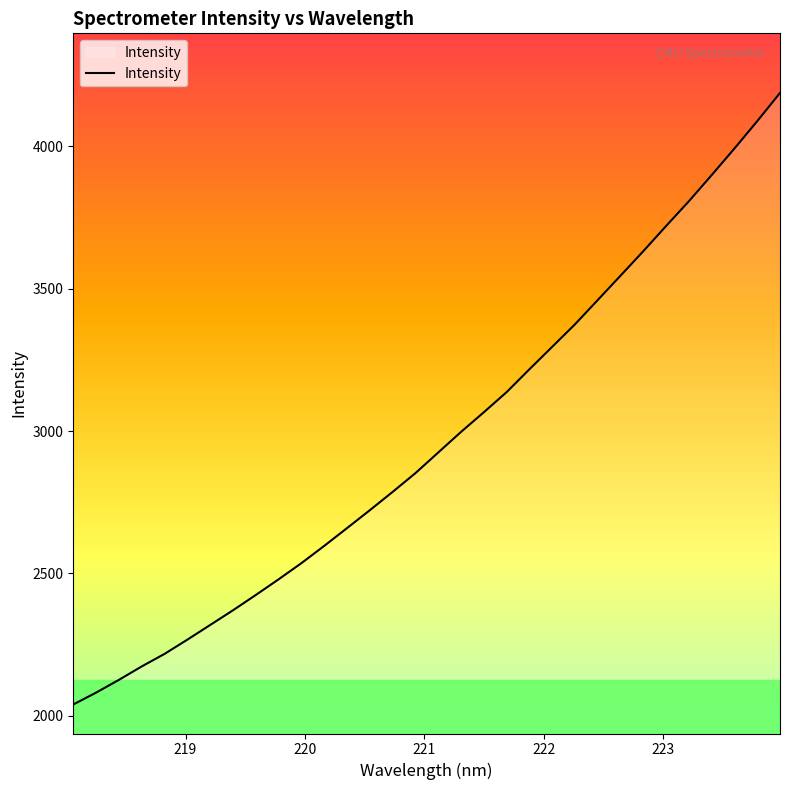

What is the greatest value displayed?

4187.2